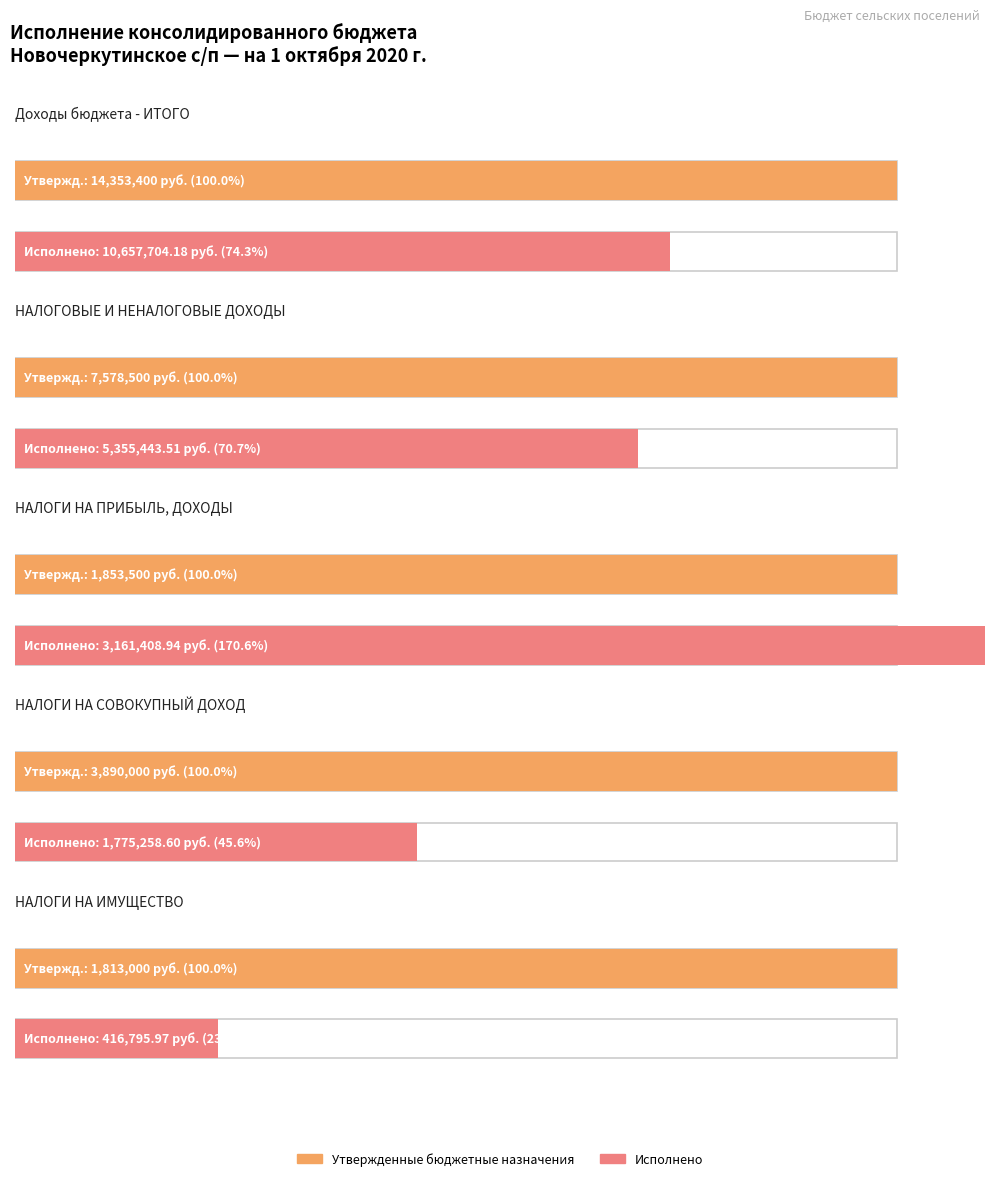

How many data points in Исполнено are above 3161408?

3